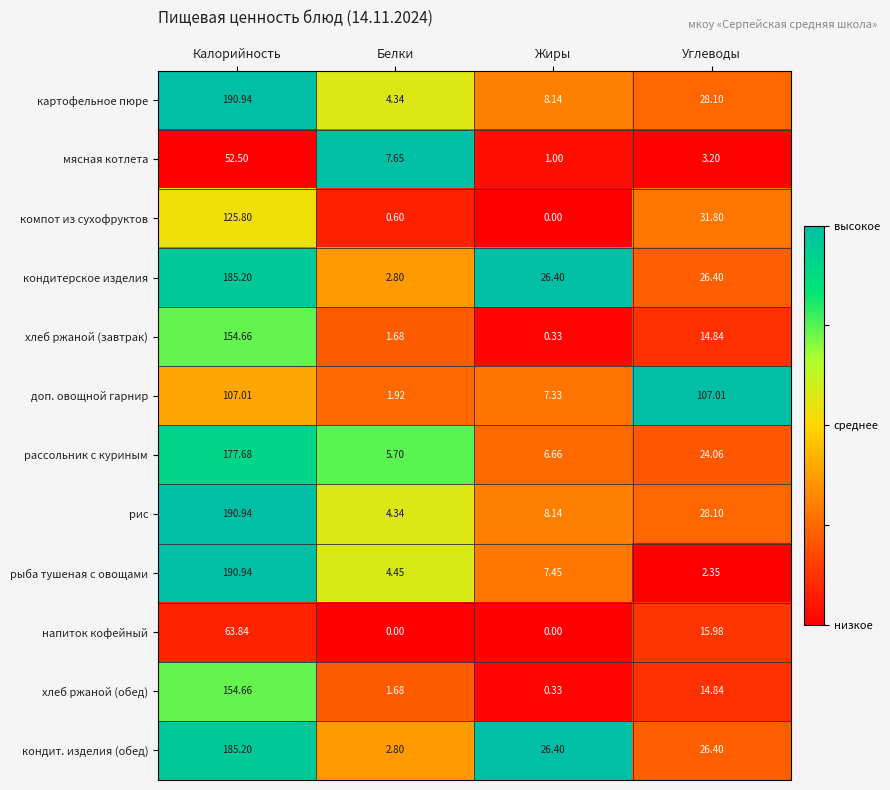

What is the total value across all series at Калорийность?

1779.4